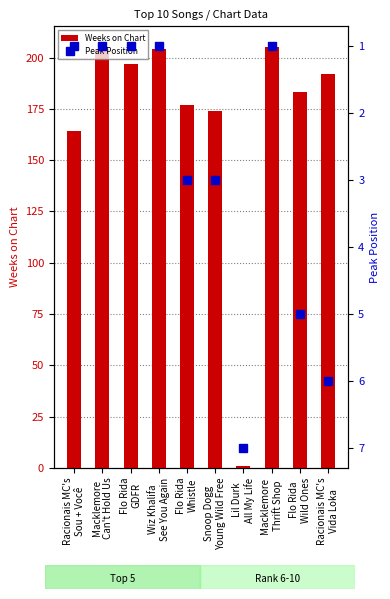

At Wiz Khalifa
See You Again, list the series in order from largest to smallest.

Weeks on Chart, Peak Position